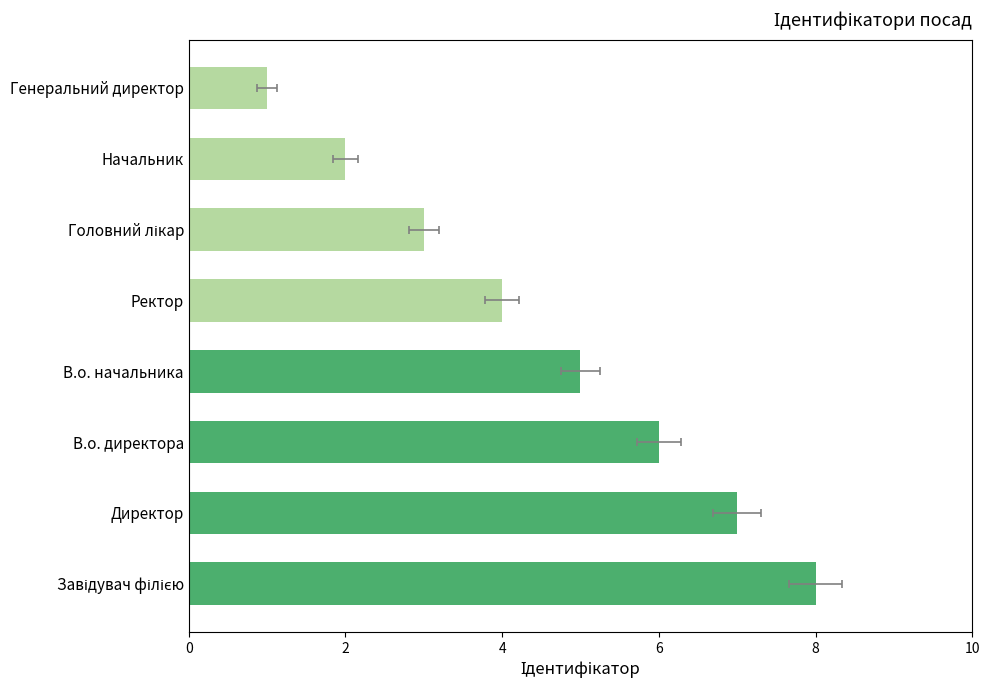

How many values are between 3 and 7?

5